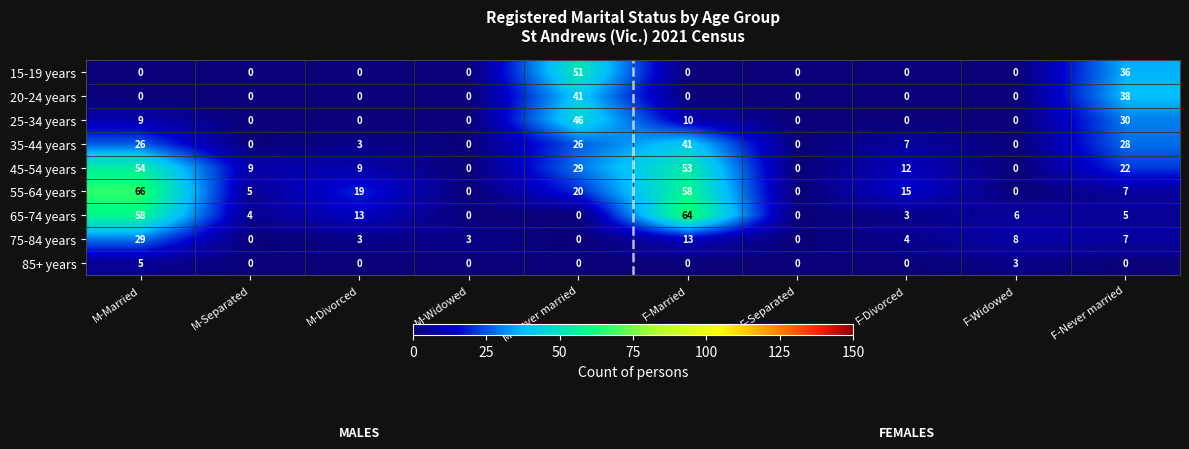

Count the number of categories in the chart.

10